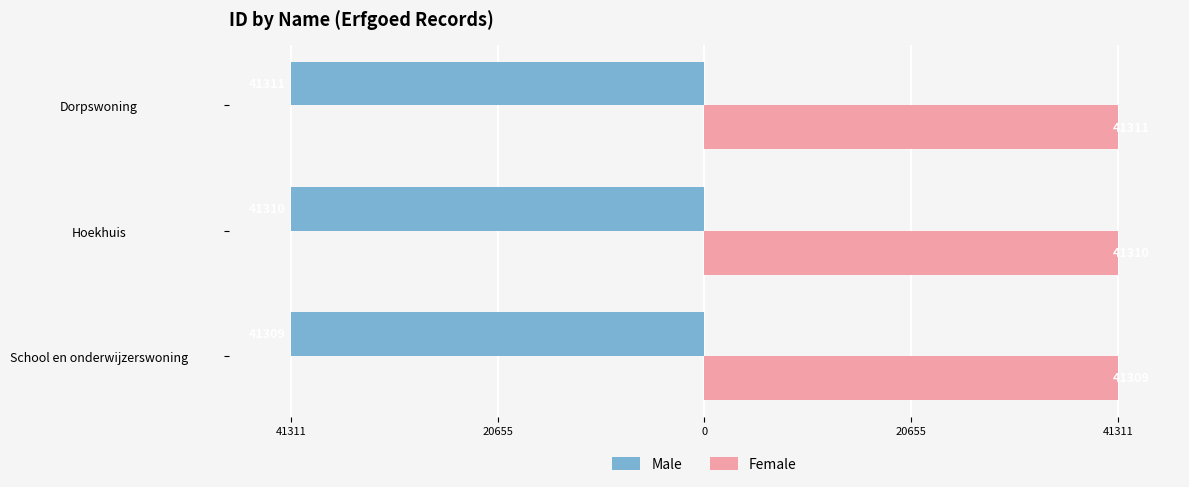

Which series has the largest total across all categories?

Female